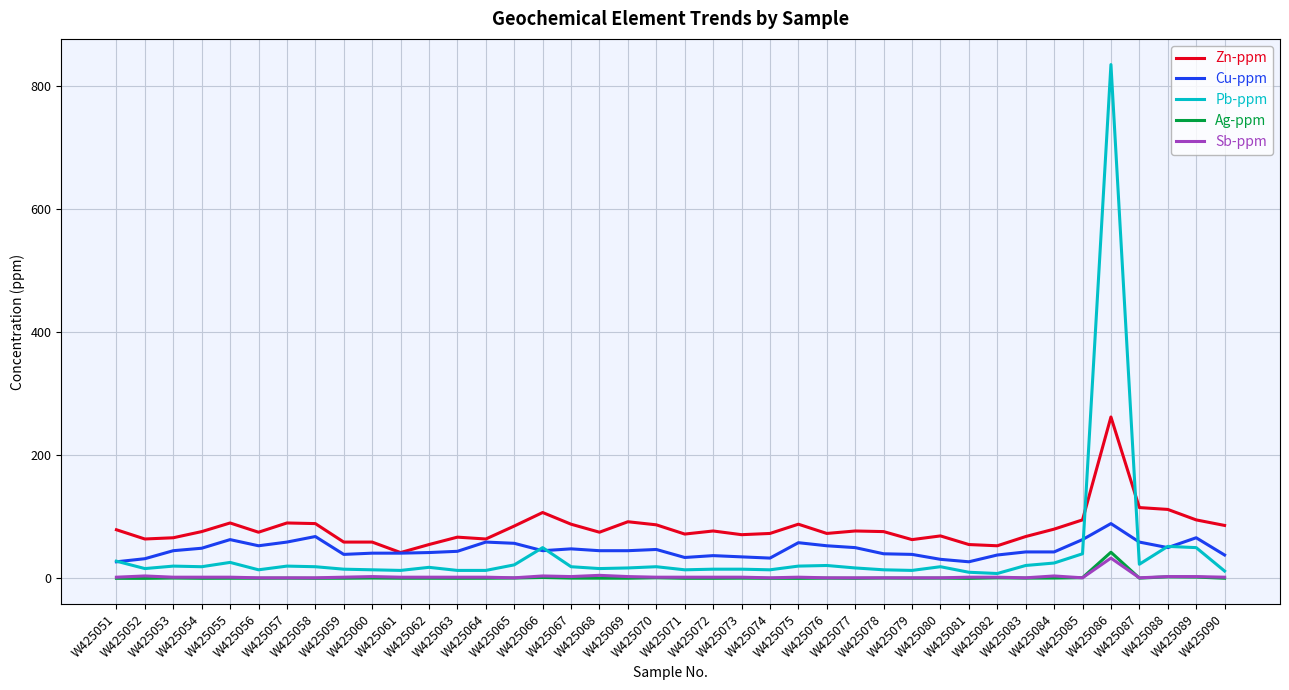

Is this an area chart (filled region under the line)?

No